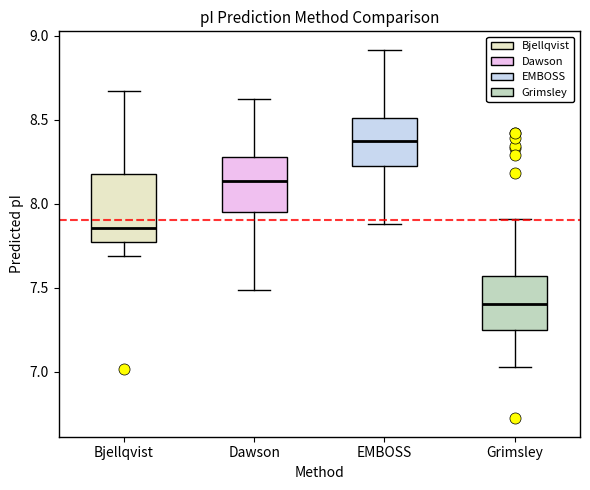

Which box's median line is the highest?

EMBOSS